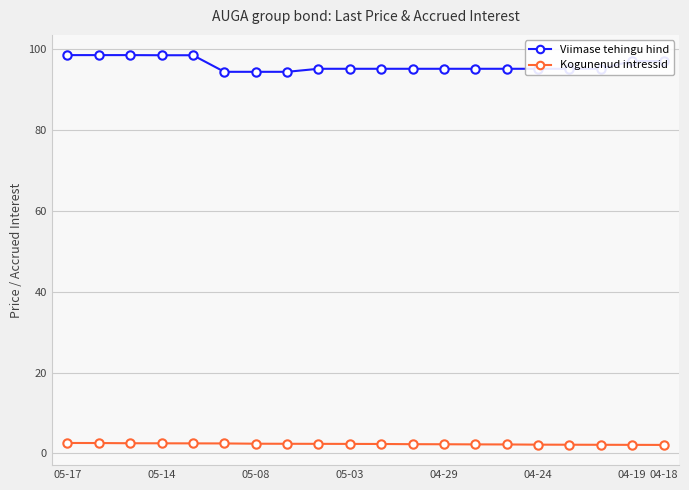

Which series has the largest range (max minus min)?

Viimase tehingu hind